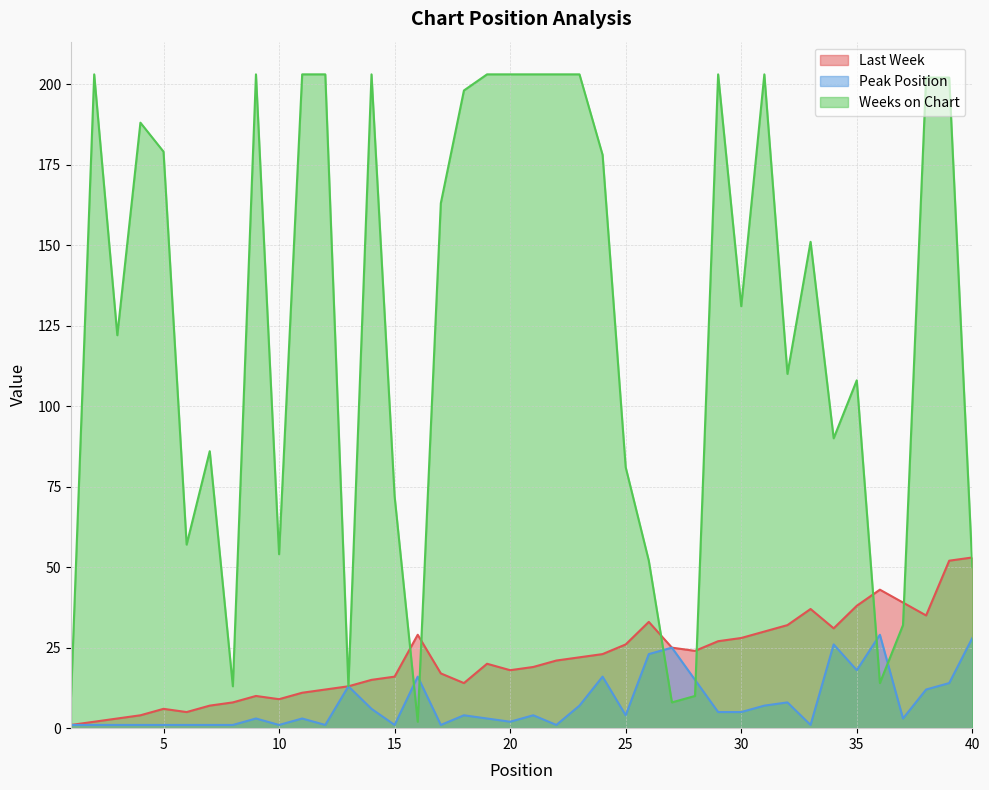

What is the value of the Weeks on Chart point at the 20th from the left?

203